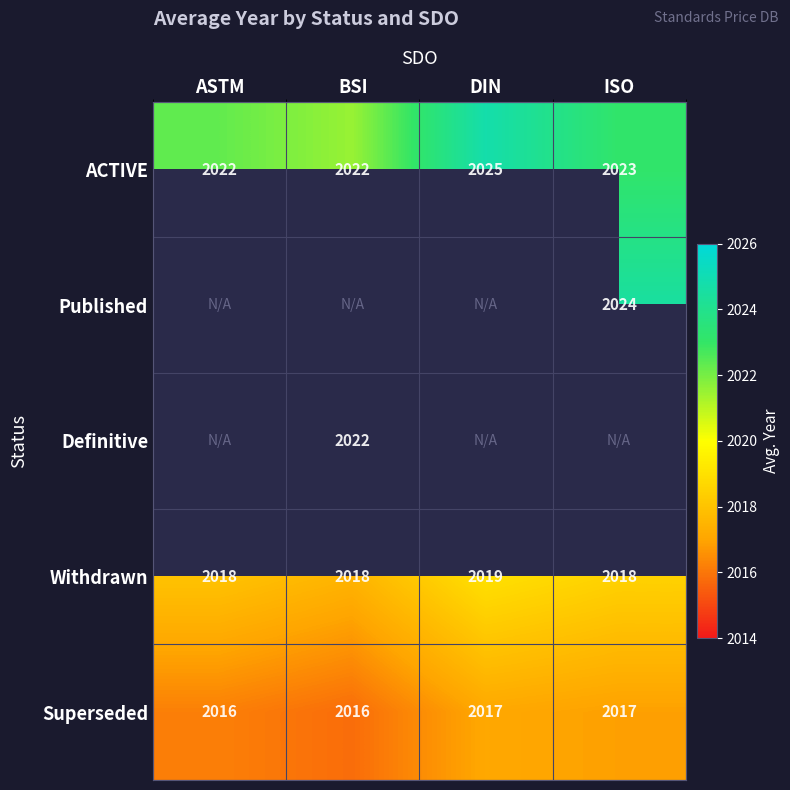

Count the Withdrawn values in the range 2018 to 2019.

4